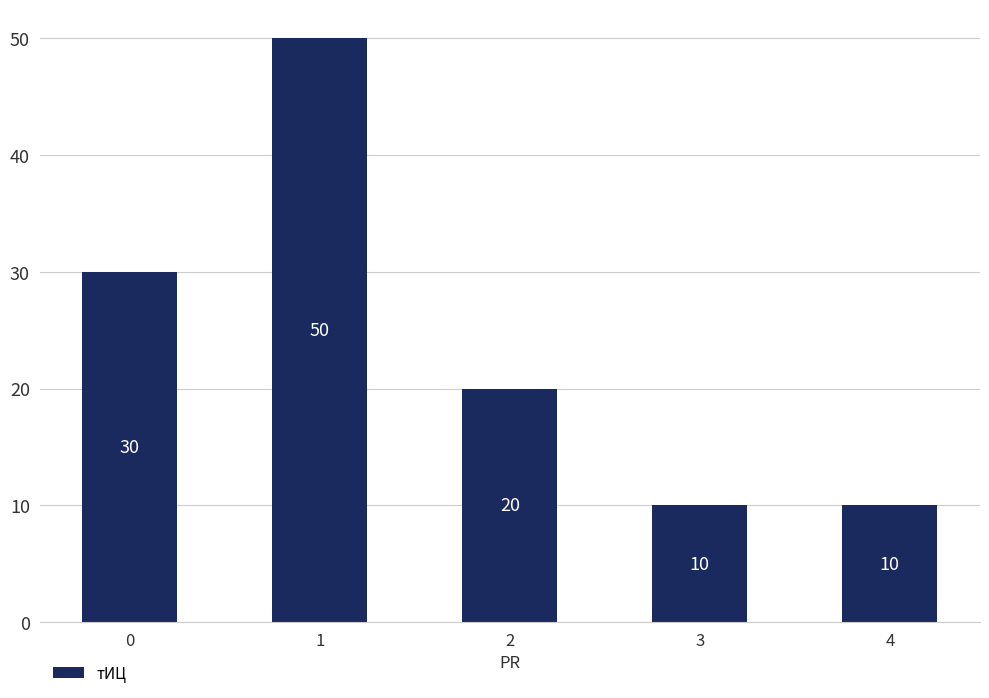

The chart shows a value of 15 at 1. True or false?

False